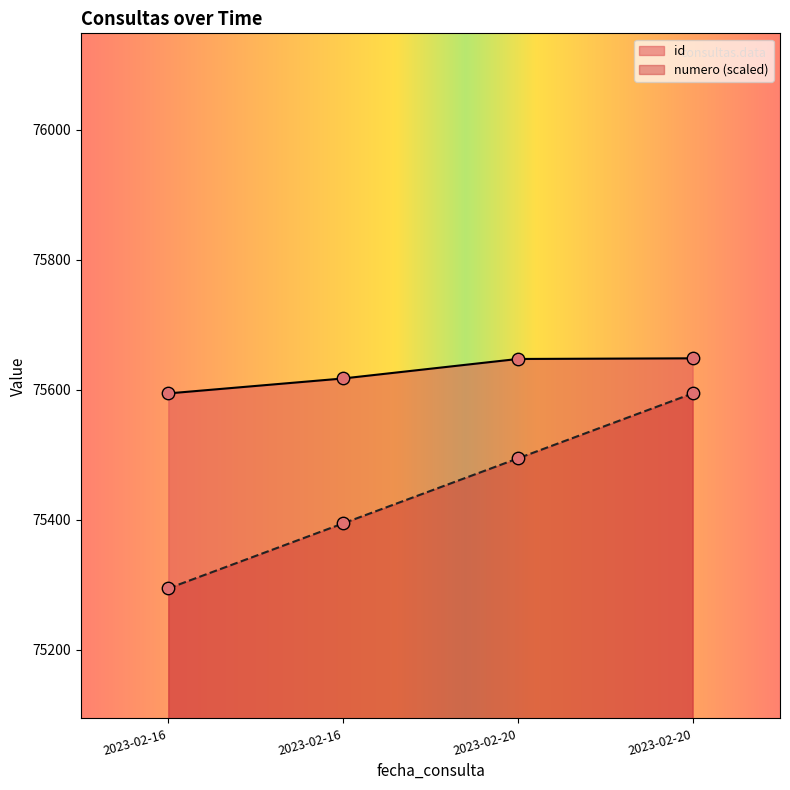

Which series has the largest total across all categories?

id